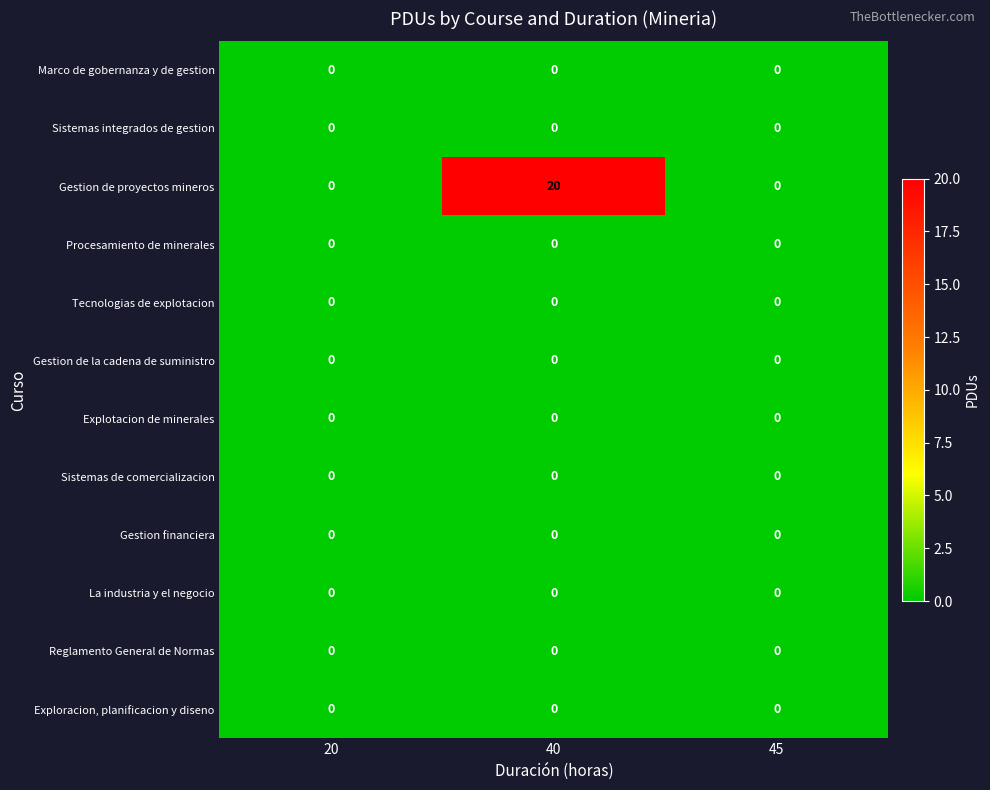

At which category is the sum across all series the highest?

40